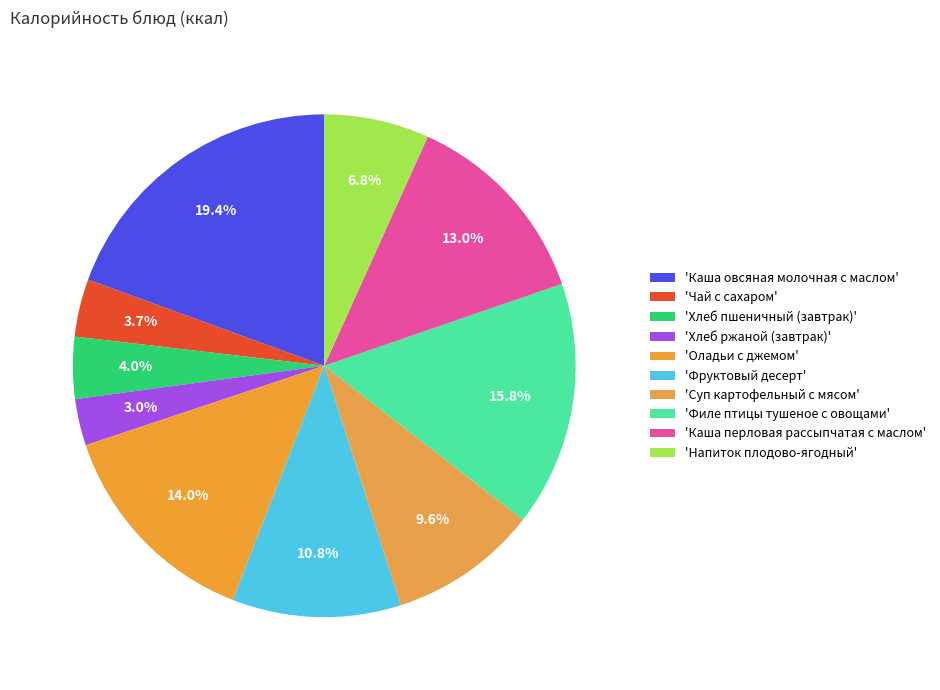

Which category has the biggest portion of the pie?

Каша овсяная молочная с маслом